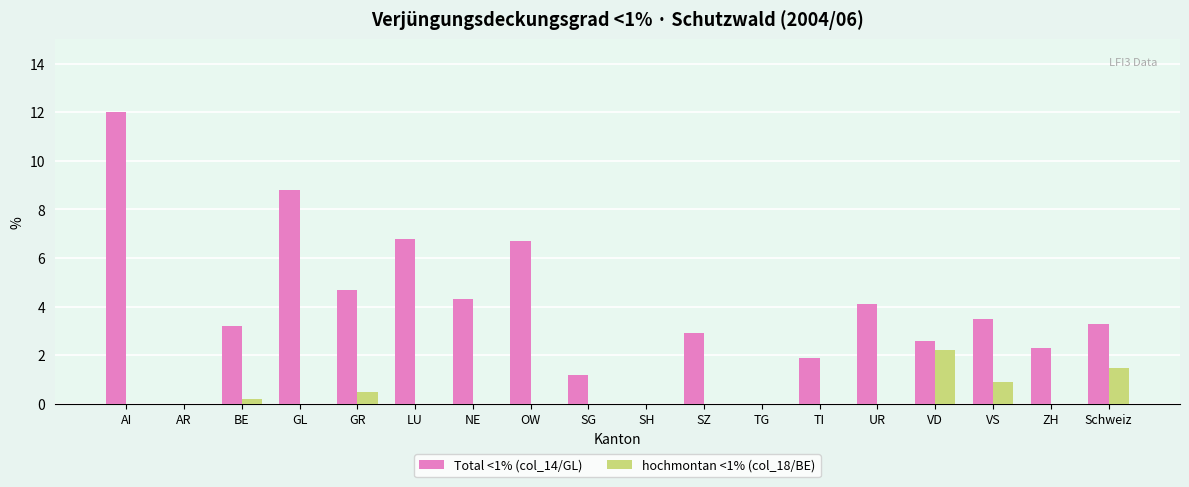

Reading left to right, transcribe all the data shown in this chart.

Total <1% (col_14/GL): AI=12.0	AR=0.0	BE=3.2	GL=8.8	GR=4.7	LU=6.8	NE=4.3	OW=6.7	SG=1.2	SH=0.0	SZ=2.9	TG=0.0	TI=1.9	UR=4.1	VD=2.6	VS=3.5	ZH=2.3	Schweiz=3.3
hochmontan <1% (col_18/BE): AI=0.0	AR=0.0	BE=0.2	GL=0.0	GR=0.5	LU=0.0	NE=0.0	OW=0.0	SG=0.0	SH=0.0	SZ=0.0	TG=0.0	TI=0.0	UR=0.0	VD=2.2	VS=0.9	ZH=0.0	Schweiz=1.5